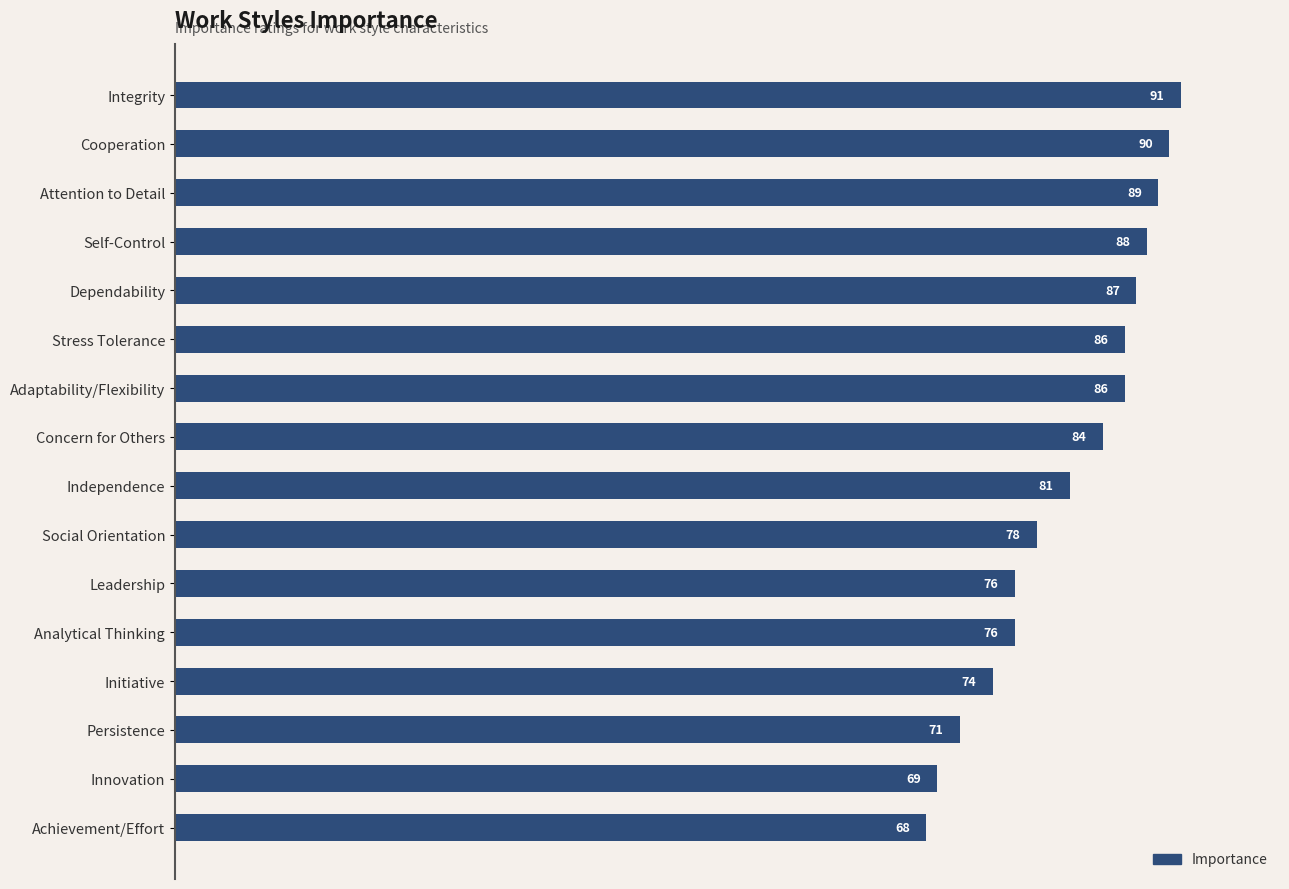

Is it true that the value at Cooperation is 52?

False